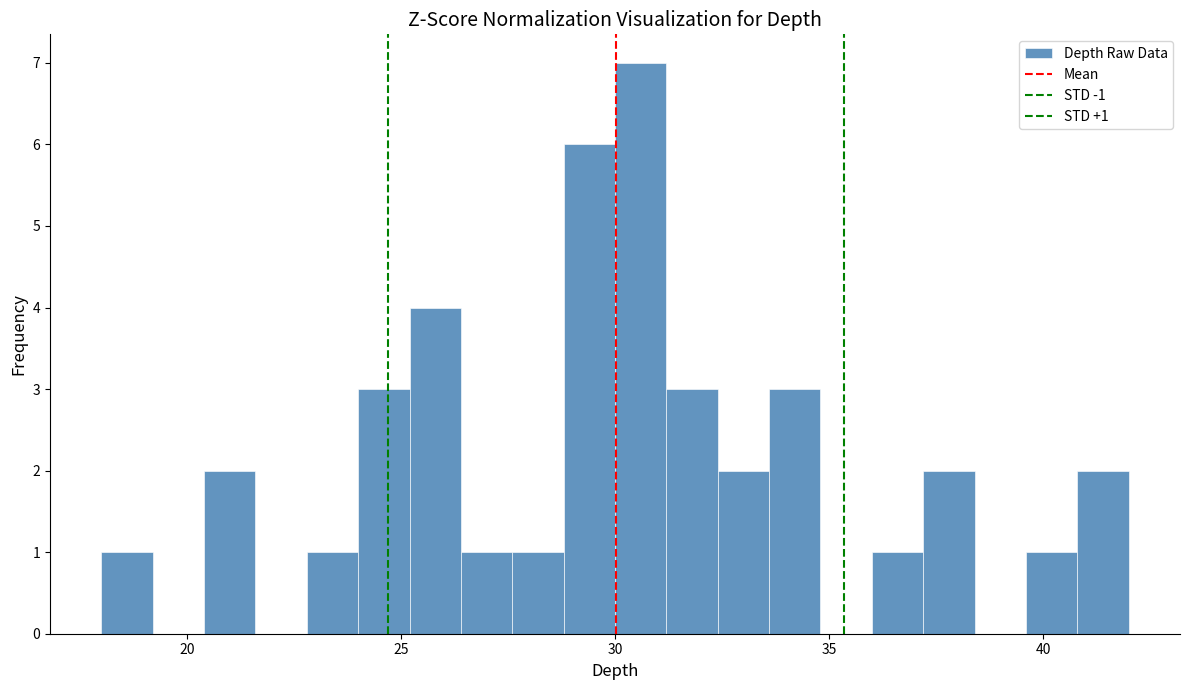

Around what value on the x-axis is the tallest bar? Give the approximate position of its centre, as read against the axis.

30.5